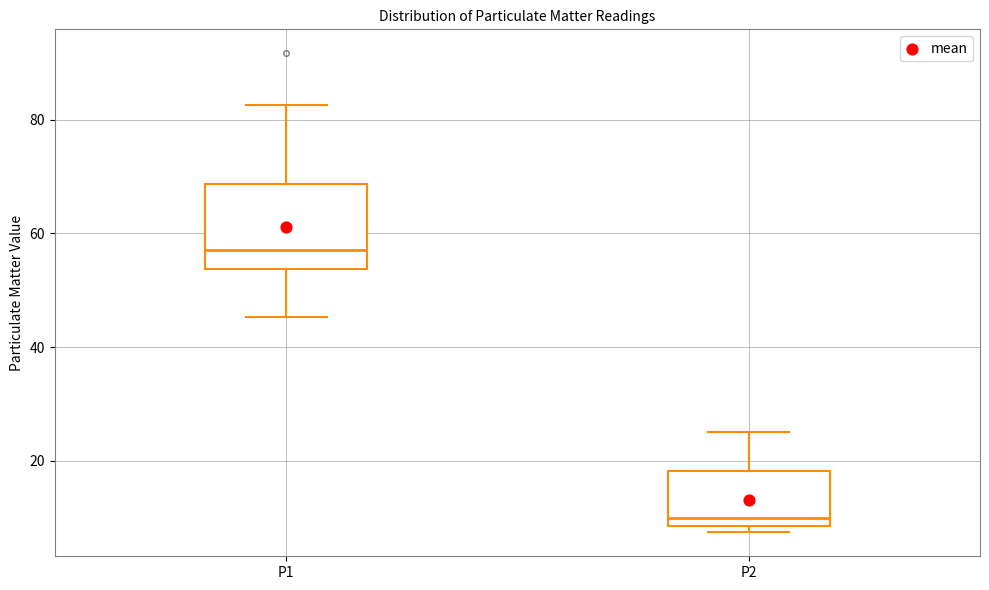

Reading left to right, transcribe this box plot: for each box, give where its median line is, the range the box spans, and where its two whiskers end, as read against the y-axis. The values are not printed on the chart, so give them approximately, as read against the axis.

P1: median 58, box 54 to 68, whiskers 46 to 82
P2: median 10, box 8 to 18, whiskers 8 (just below the box's lower edge) to 24